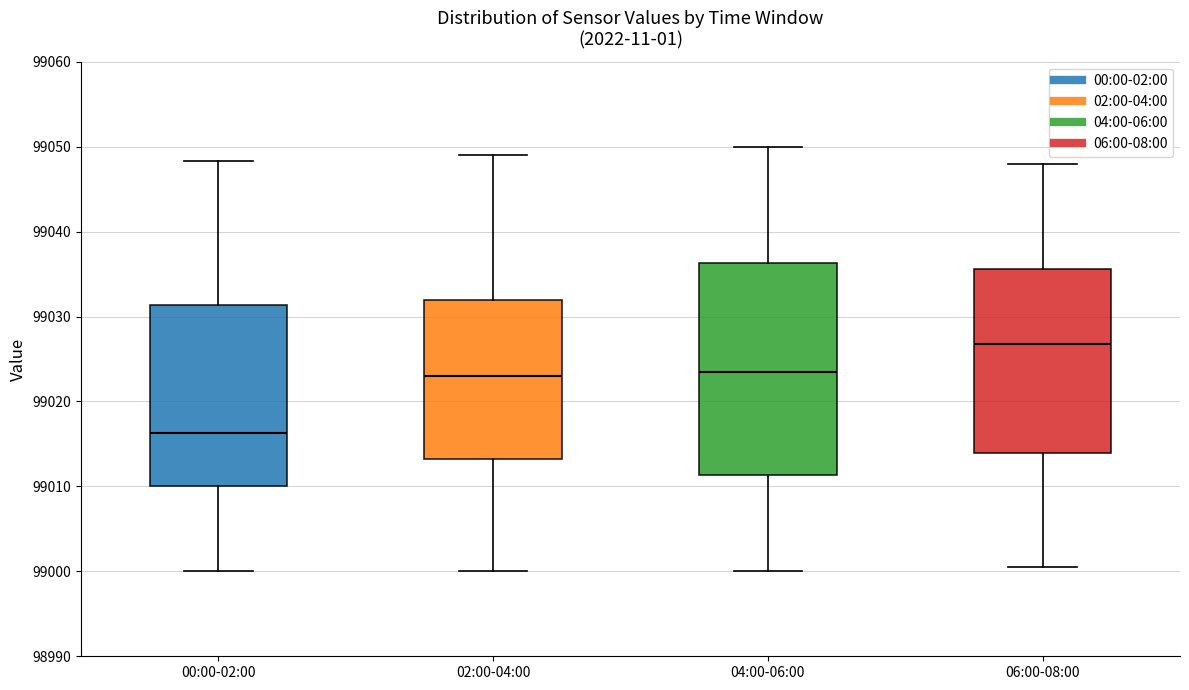

Reading left to right, transcribe this box plot: for each box, give where its median line is, the range the box spans, and where its two whiskers end, as read against the y-axis. The values are not printed on the chart, so give them approximately, as read against the axis.

00:00-02:00: median 99016, box 99010 to 99031, whiskers 99000 to 99048
02:00-04:00: median 99023, box 99013 to 99032, whiskers 99000 to 99049
04:00-06:00: median 99024, box 99011 to 99036, whiskers 99000 to 99050
06:00-08:00: median 99027, box 99014 to 99036, whiskers 99001 to 99048